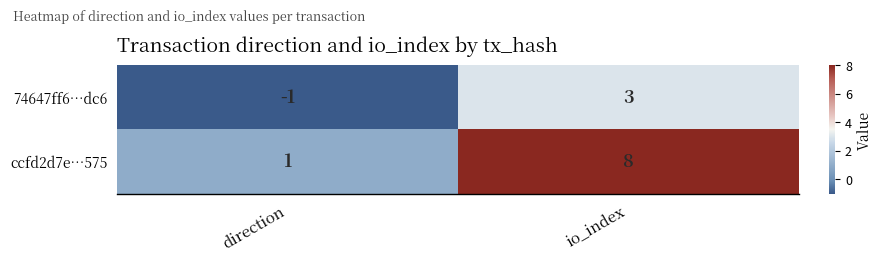

What is the sum of the ccfd2d7e…575 values at io_index and direction?

9